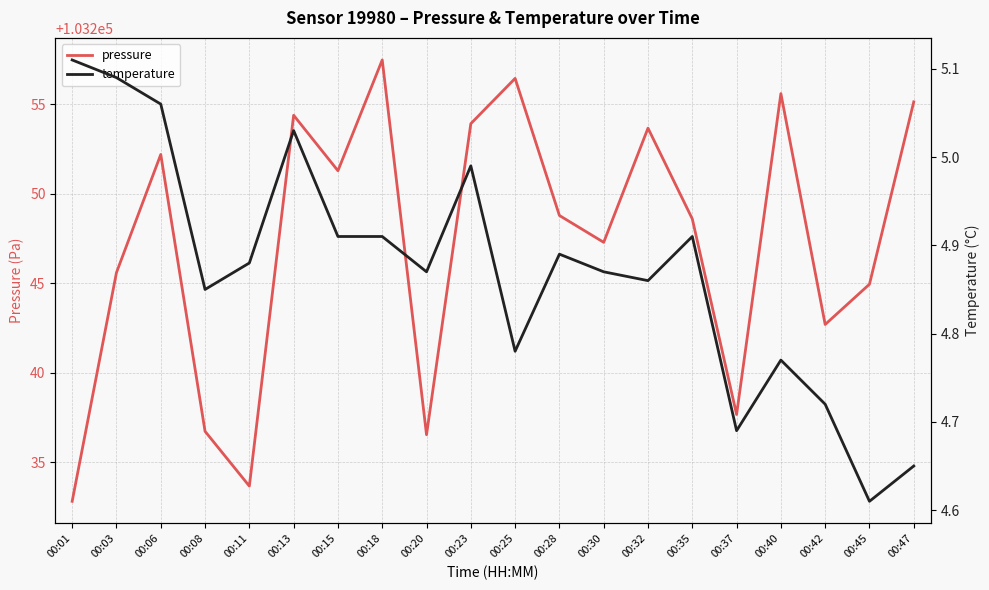

What is the spread (max minus min) of values at 00:45?

103240.3